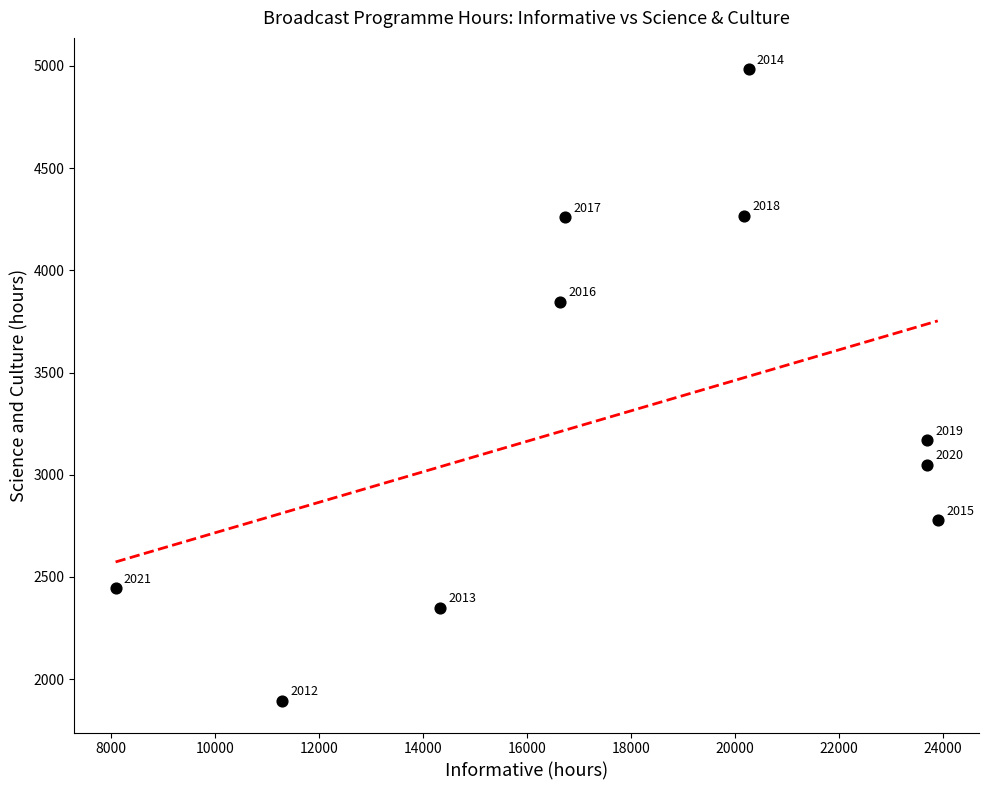

What is the range of Y values (max minus min)?

3090